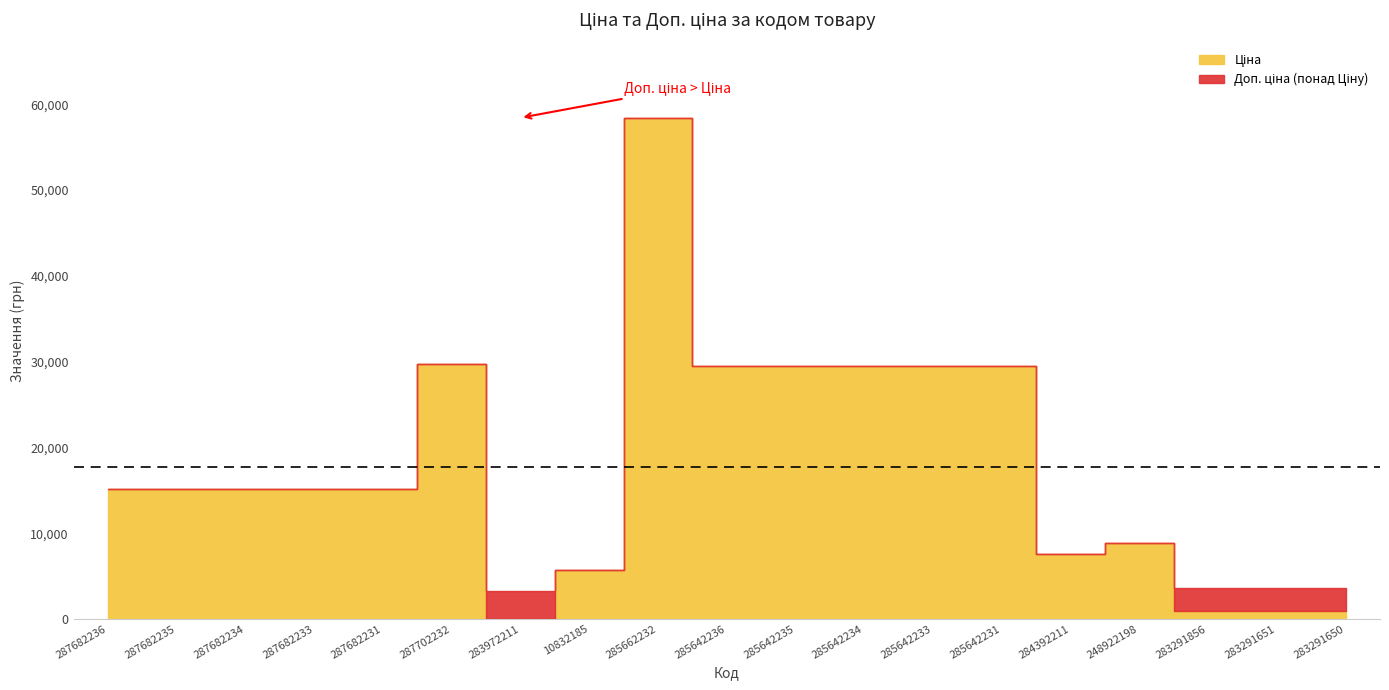

Which series changed the most between 287682236 and 283291856?

Ціна